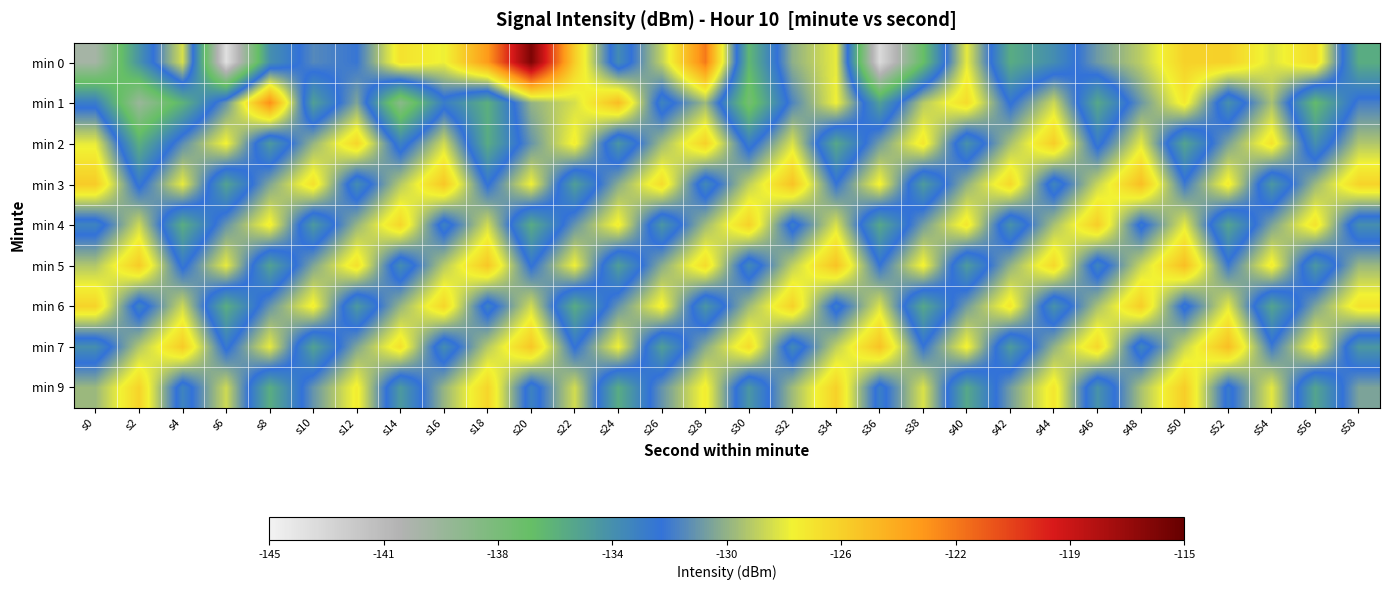

Which series has the largest total across all categories?

min 3